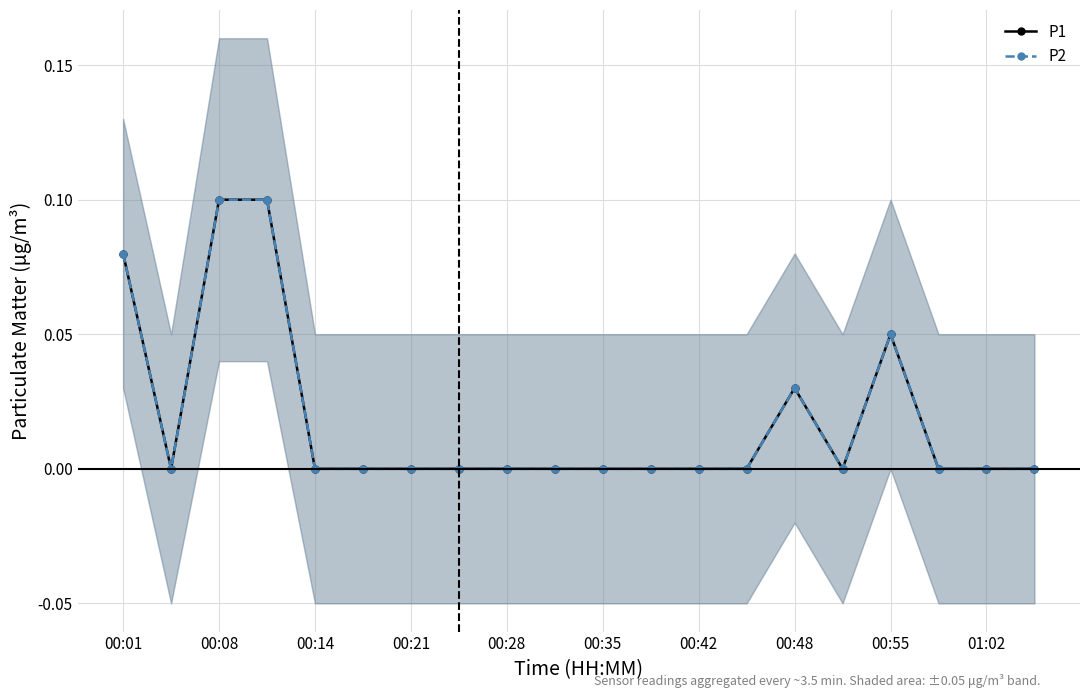

Count the number of categories in the chart.

20